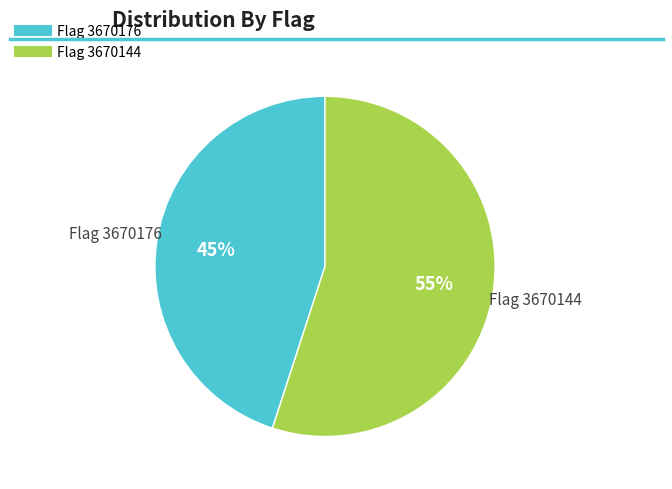

To the nearest percent, what is the difference between the largest and smallest slice percentages?

10%